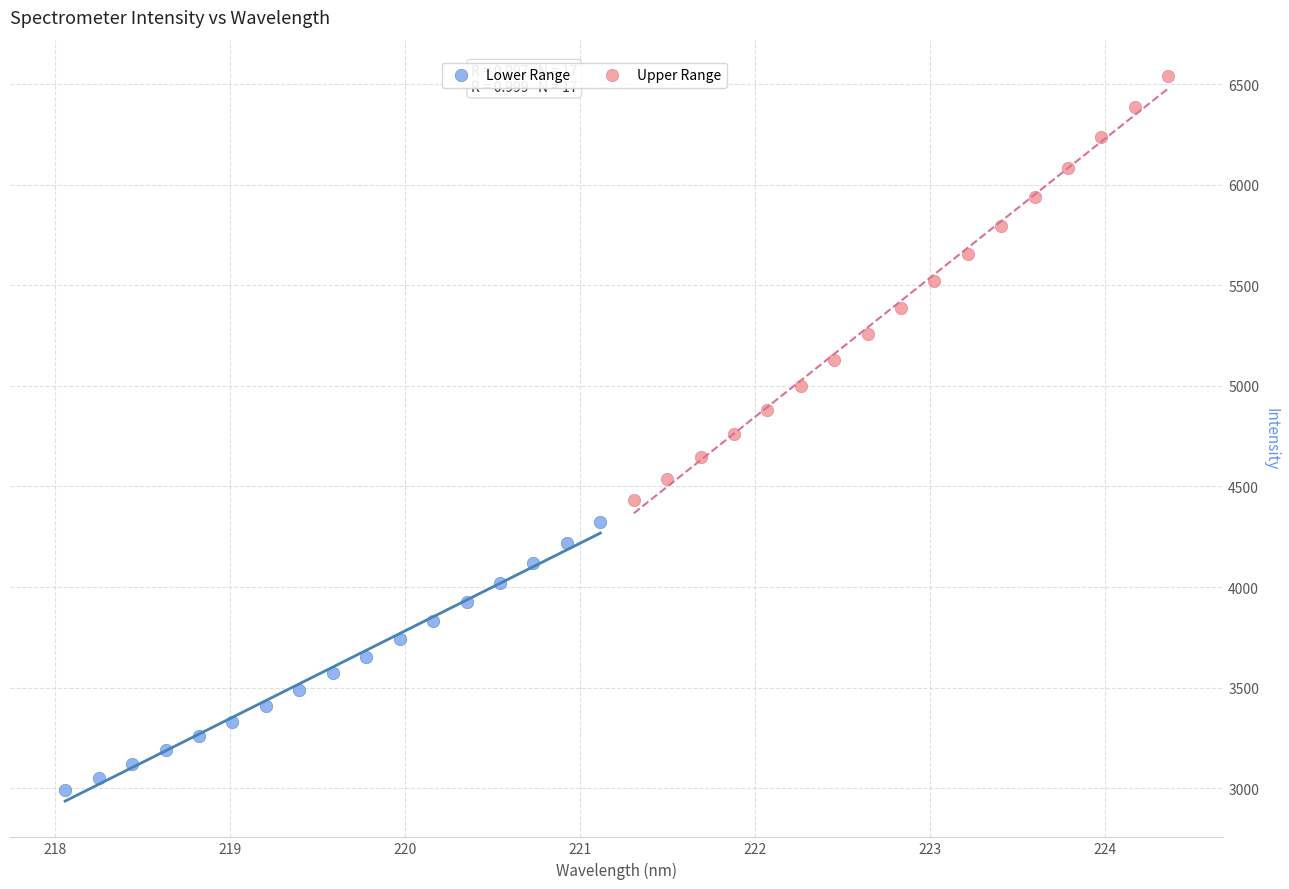

Which series has the widest spread of Y values?

Upper Range